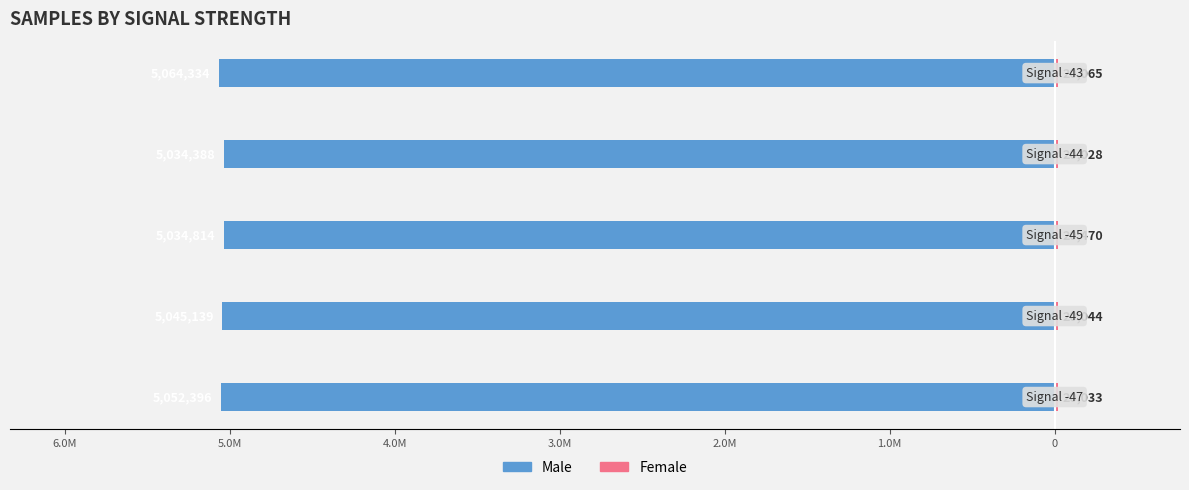

What is the sum of all Female values?

100640